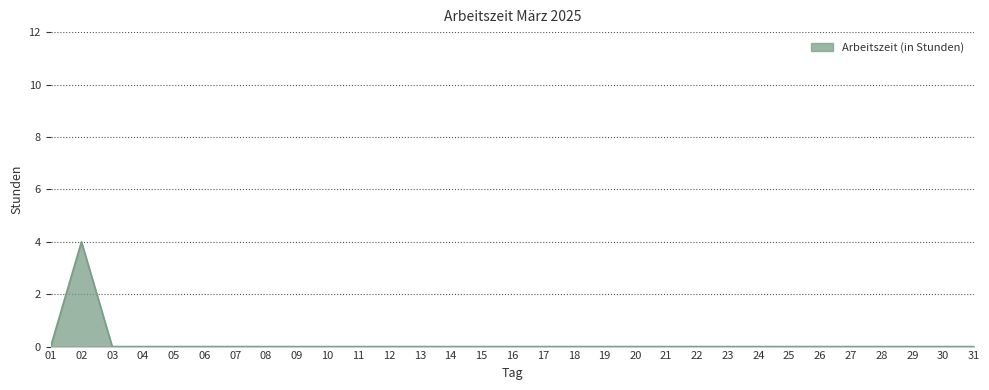

Is it true that the value at 28 is 3?

False